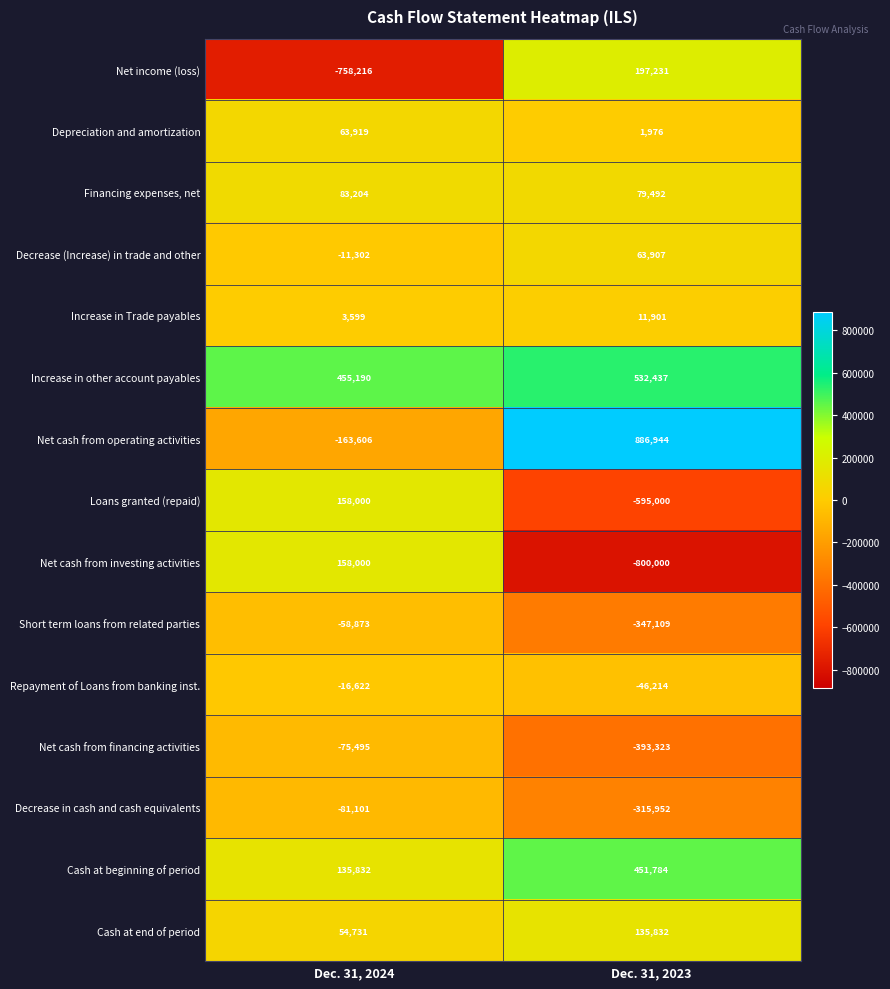

Count the number of categories in the chart.

2